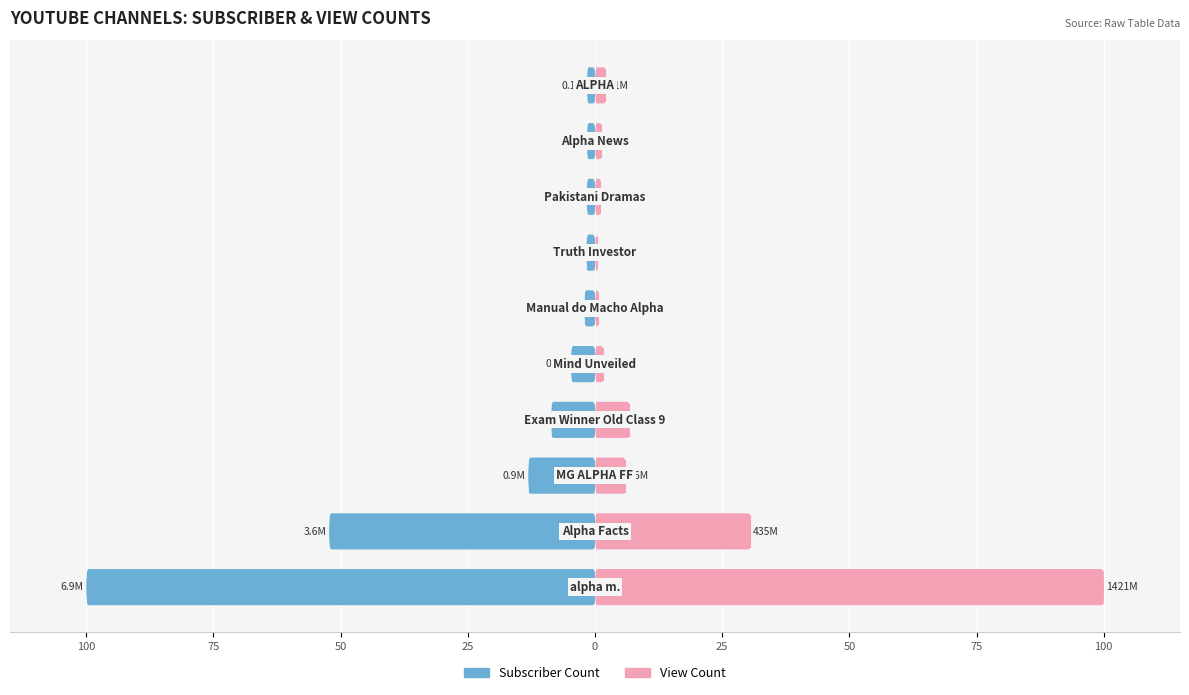

Reading left to right, transcribe all the data shown in this chart.

Subscriber Count: -100.0	-52.3	-13.1	-8.6	-4.7	-2.1	-1.7	-1.6	-1.6	-1.6
View Count: 100.0	30.6	6.0	6.8	1.7	0.8	0.5	1.2	1.4	2.2